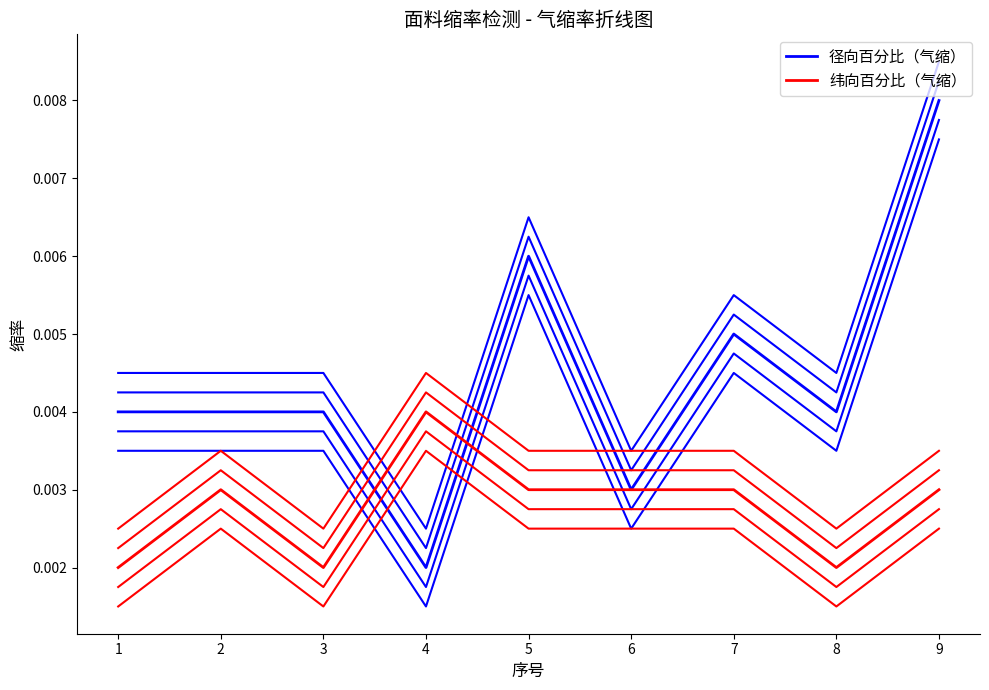

How many lines are shown in the chart?

2